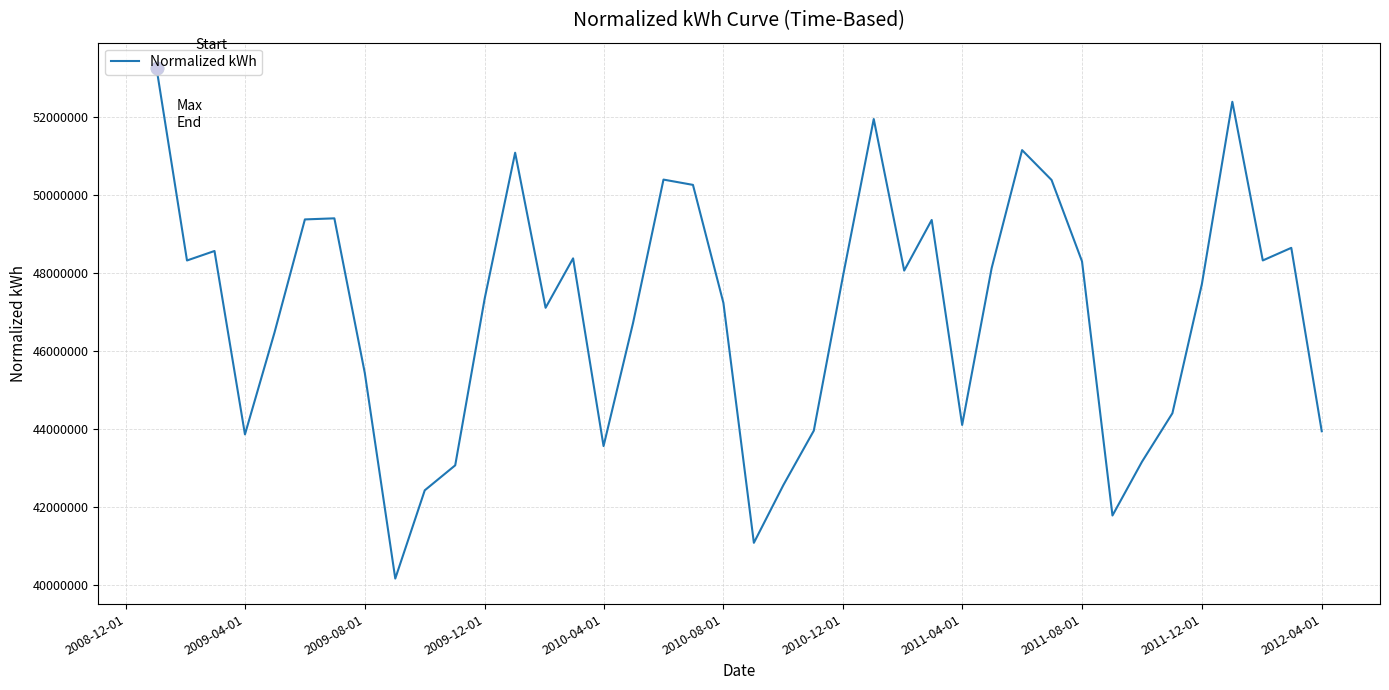

What is the difference between the maximum and minimum values?

13089939.4